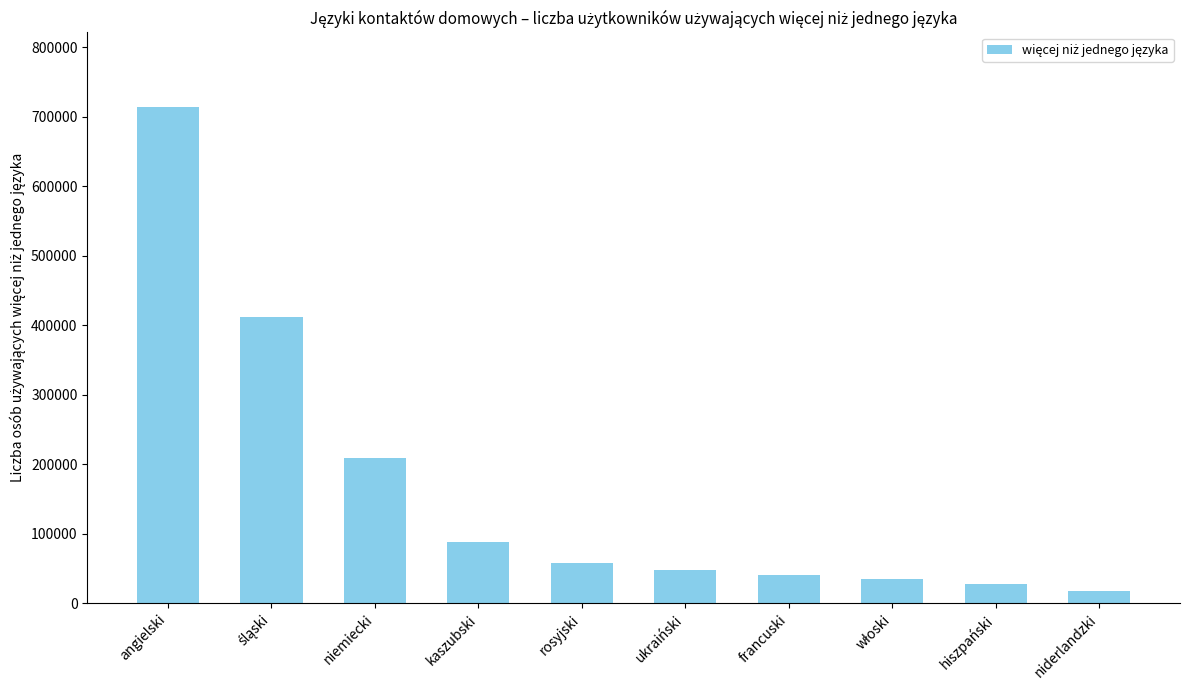

What is the change in value from angielski to niemiecki?

-505538